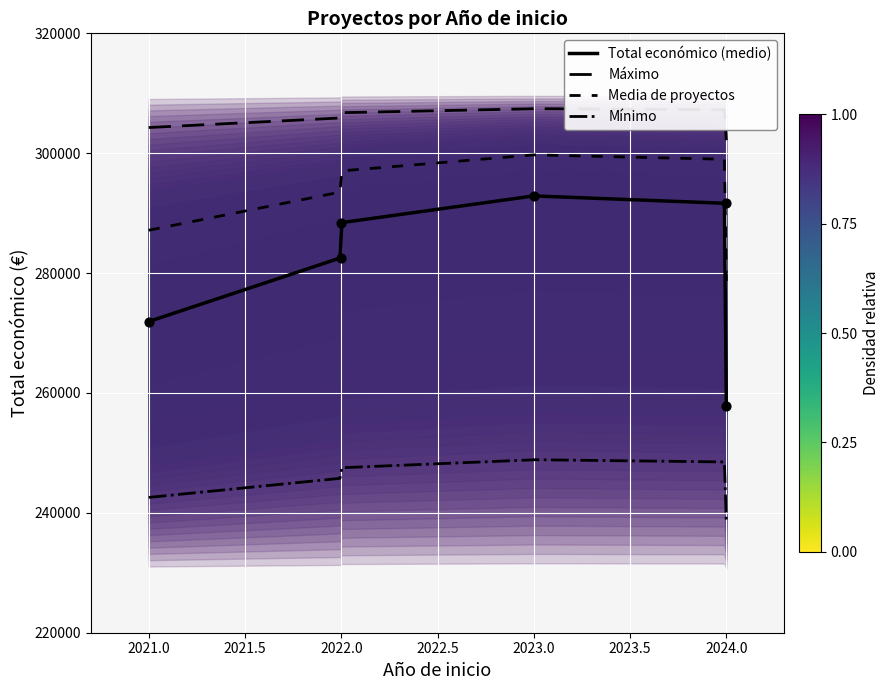

What is the ratio of the value at 2024 to the value at 2023?

0.9